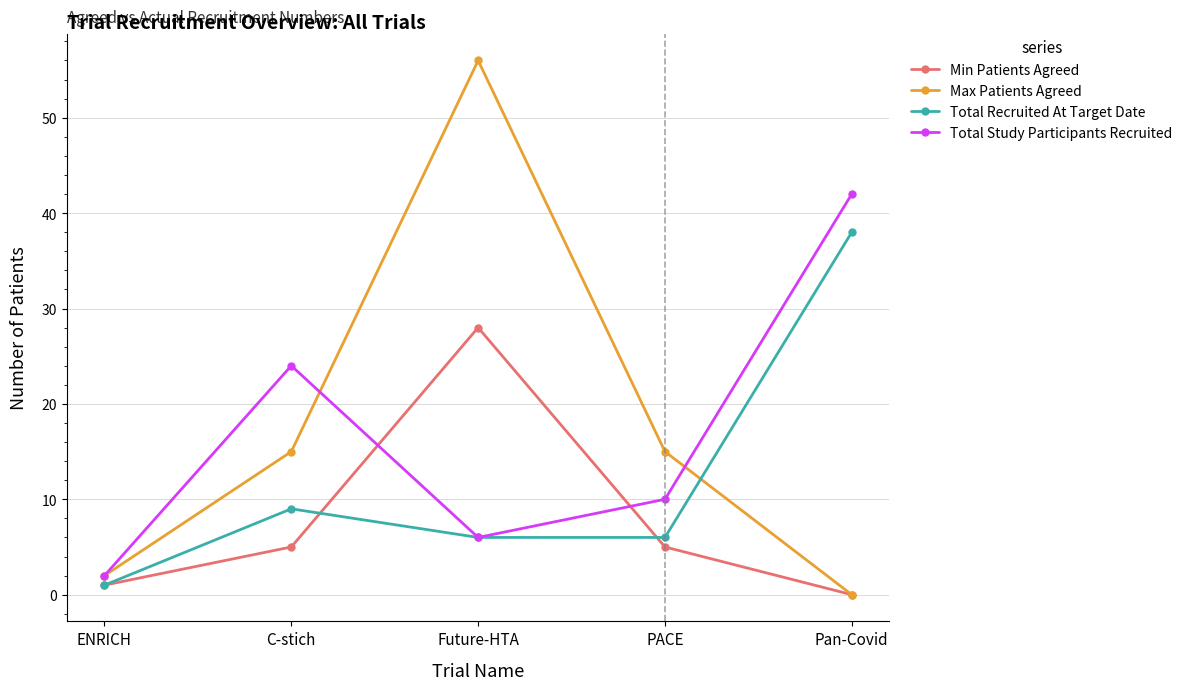

What is the difference between the maximum and minimum values in the Max Patients Agreed series?

56